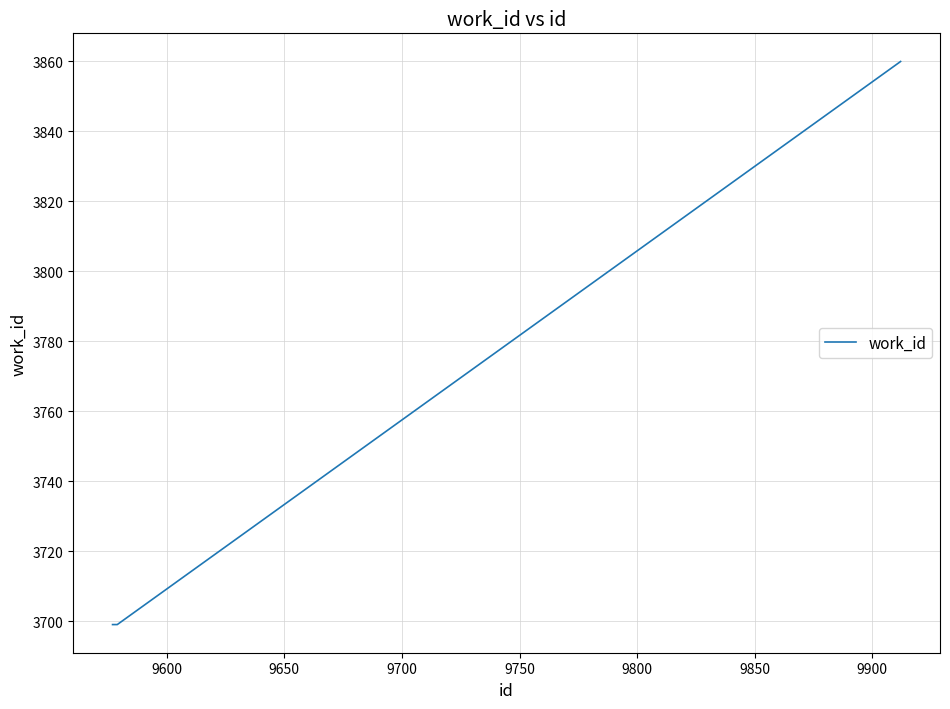

True or false: the data has more than 1 interior local peaks.

False